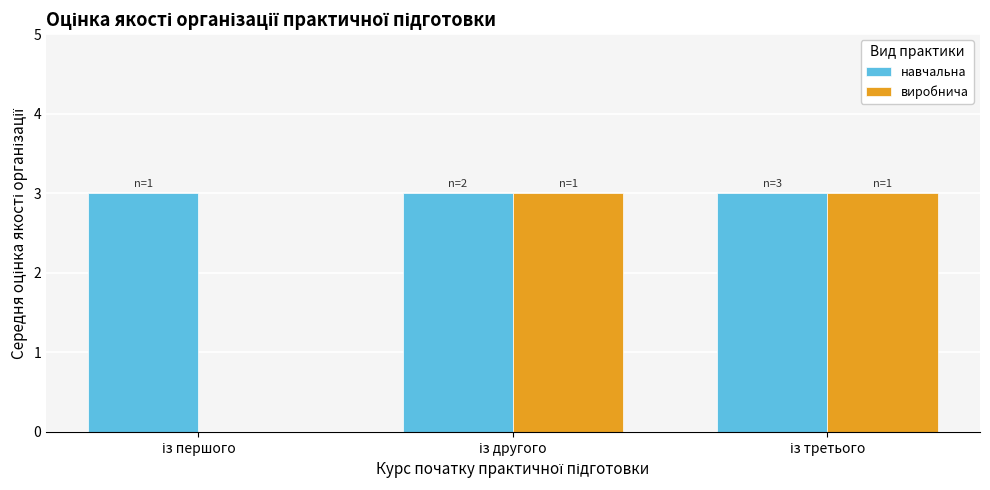

What is the maximum value shown in the chart?

3